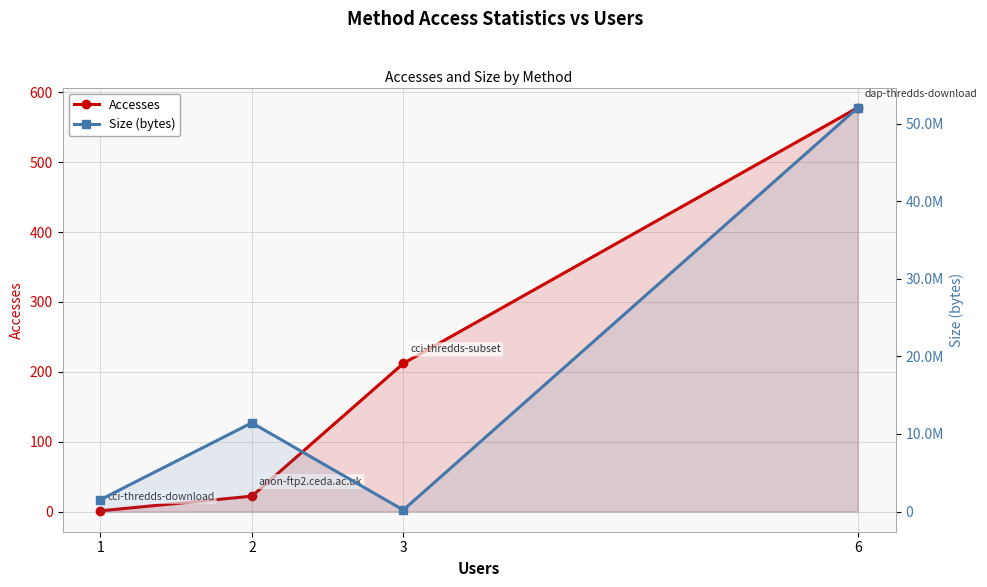

Reading left to right, list all the values displayed in this chart.

Accesses: 1	22	212	578
Size (bytes): 1527322	11436132	199163	52049035